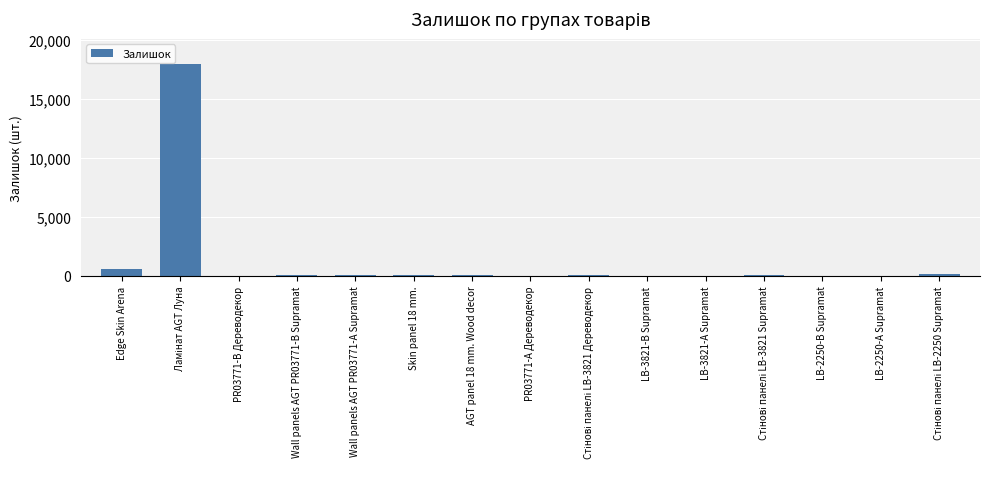

The value at LB-2250-В Supramat is 8. True or false?

True